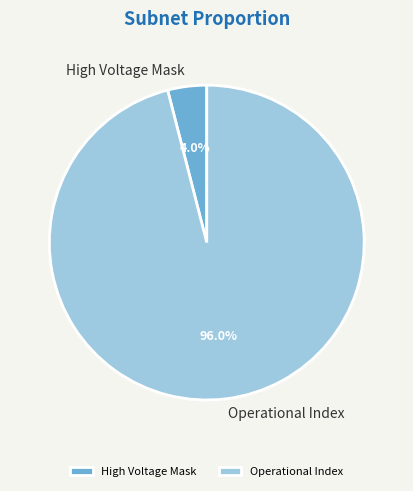

What is the largest slice in the pie chart?

Operational Index